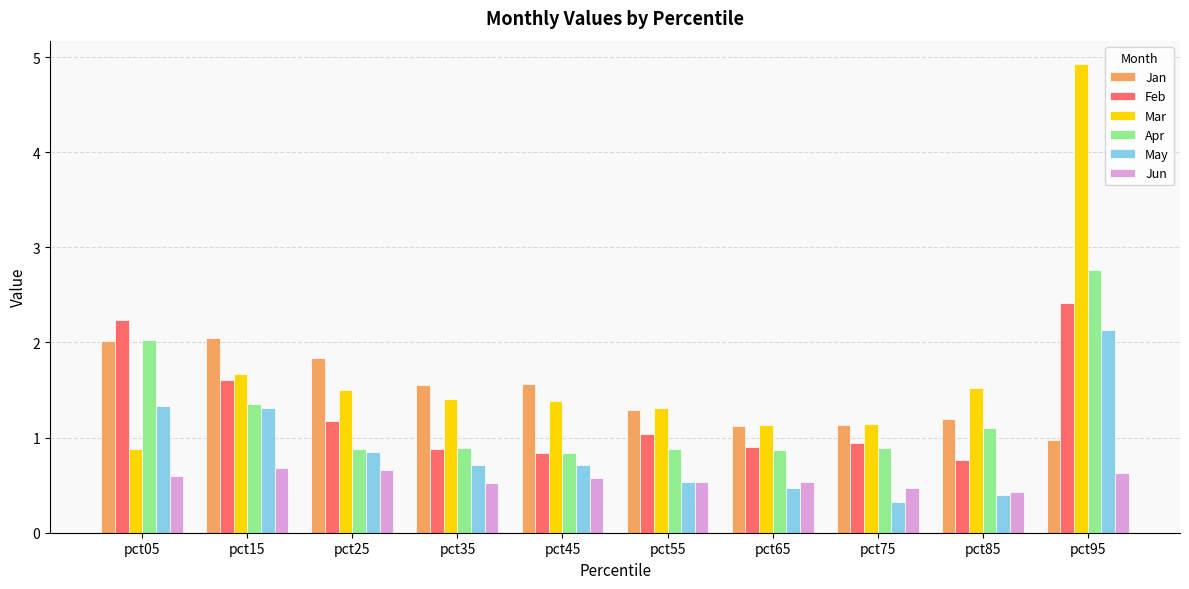

What is the value of the May bar at the 3rd from the left?

0.8